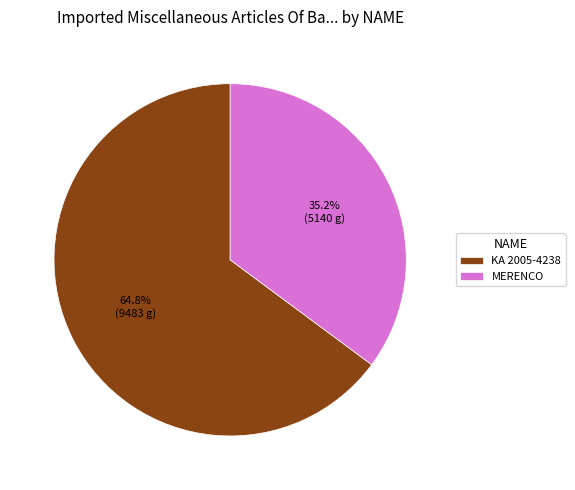

How many segments does this pie chart have?

2